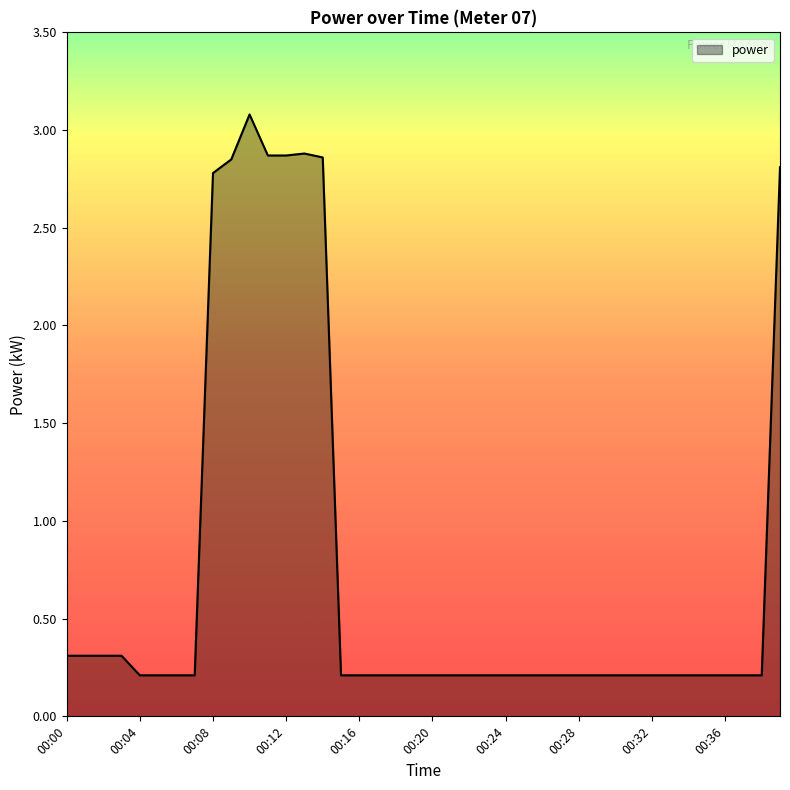

What is the greatest value displayed?

3.1